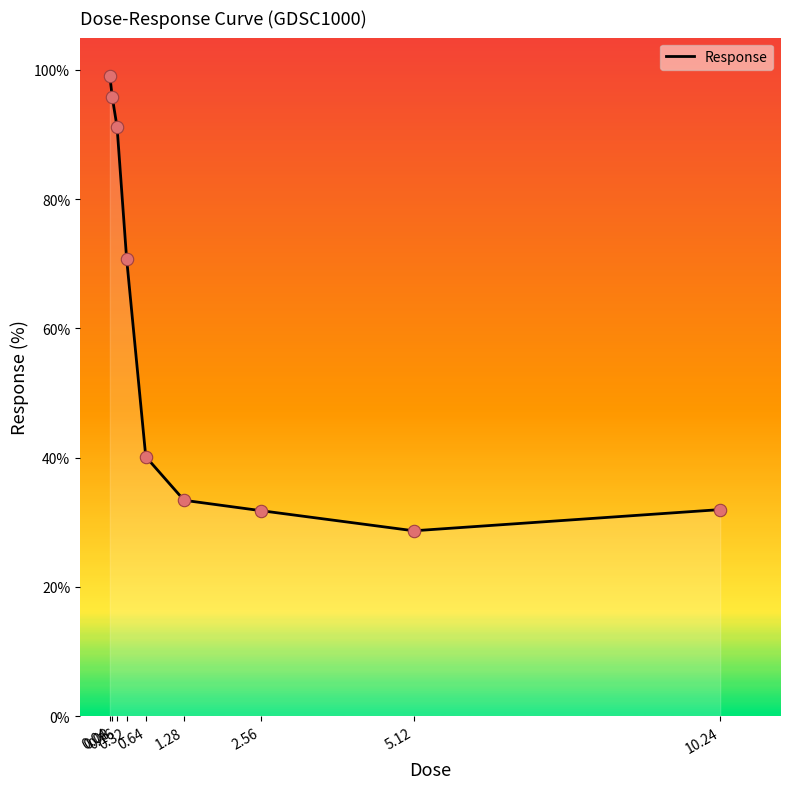

Which has a higher value, 0.04 or 0.16?

0.04